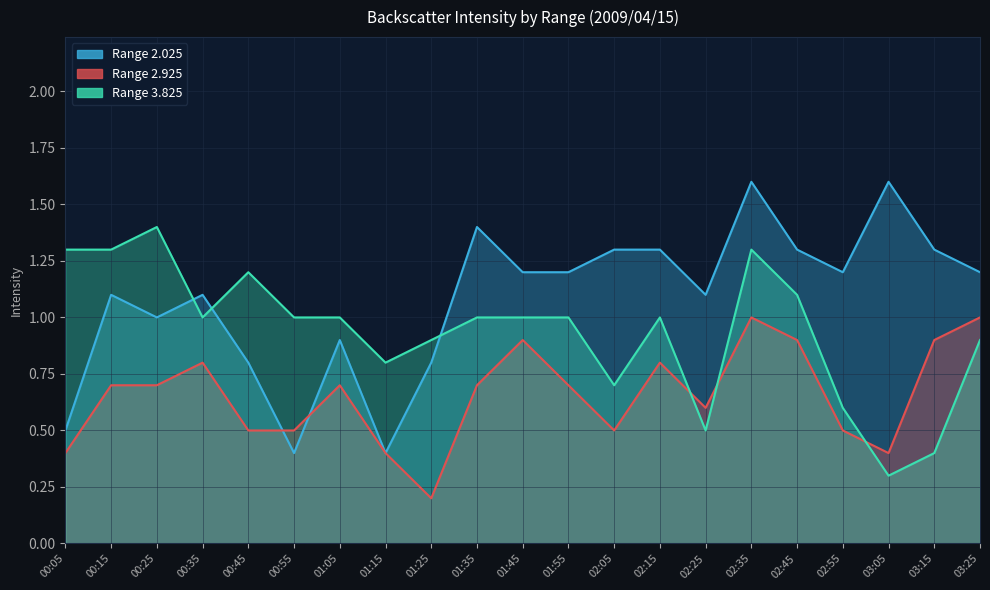

True or false: 3.825 has a value of 0.7 at 00:25.

False